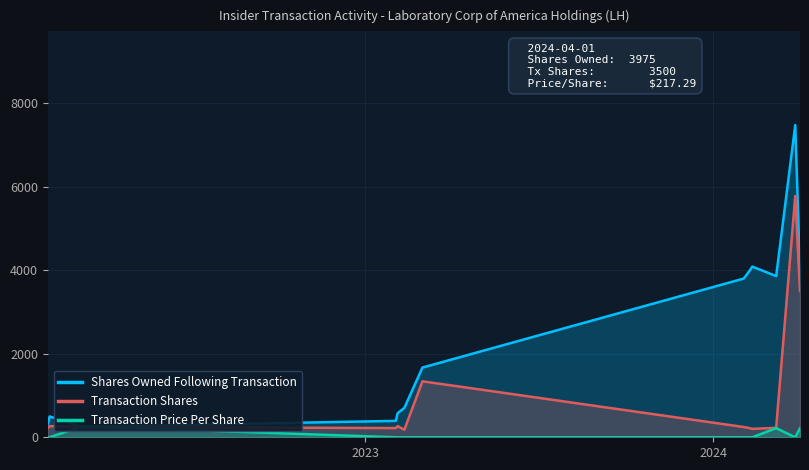

Reading left to right, what are all the values shown in this chart?

Shares Owned Following Transaction: 315.0	499.0	250.0	393.0	577.0	703.0	1669.0	3800.0	3951.0	4086.0	3859.0	7475.0	3975.0
Transaction Shares: 220.0	267.0	249.0	220.0	267.0	180.0	1340.0	246.0	224.0	201.0	227.0	5778.0	3500.0
Transaction Price Per Share: 0.0	0.0	262.2	0.0	0.0	0.0	0.0	0.0	0.0	0.0	218.4	0.0	217.3